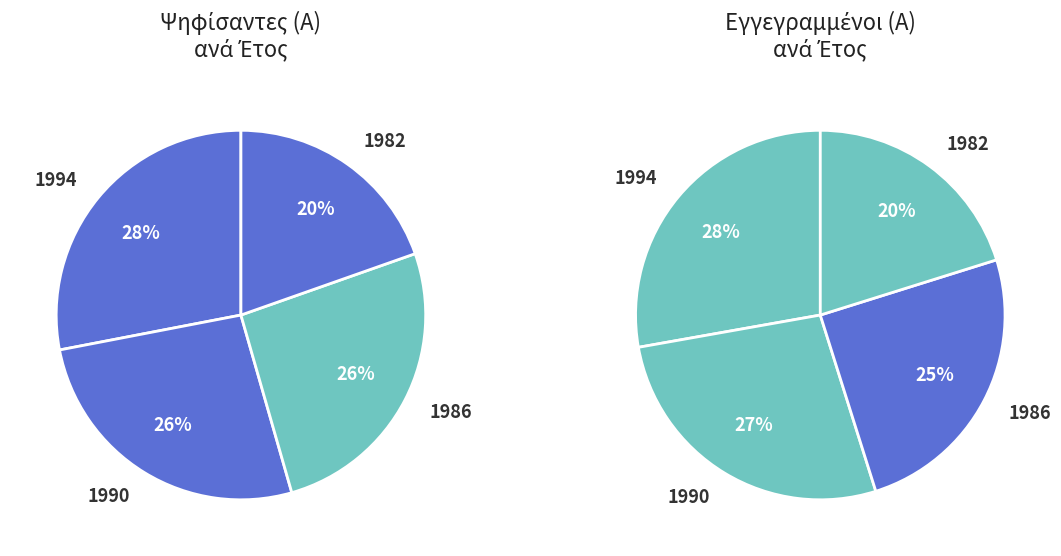

To the nearest percent, what percentage of the pie is 1982?

20%